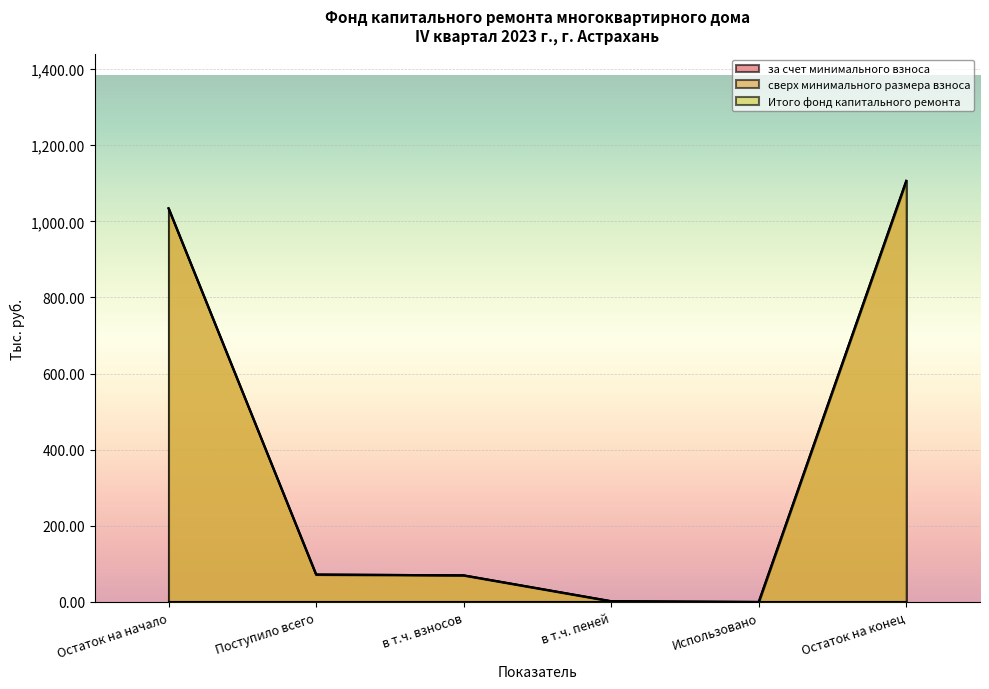

What is the label of the 6th point from the left?

Остаток на конец